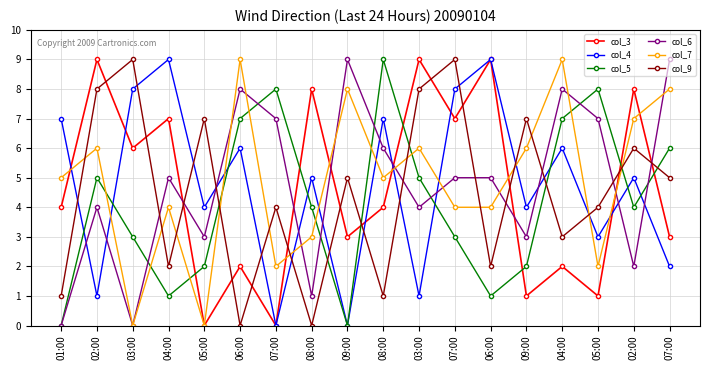

What is the label of the 12th point from the right?

07:00